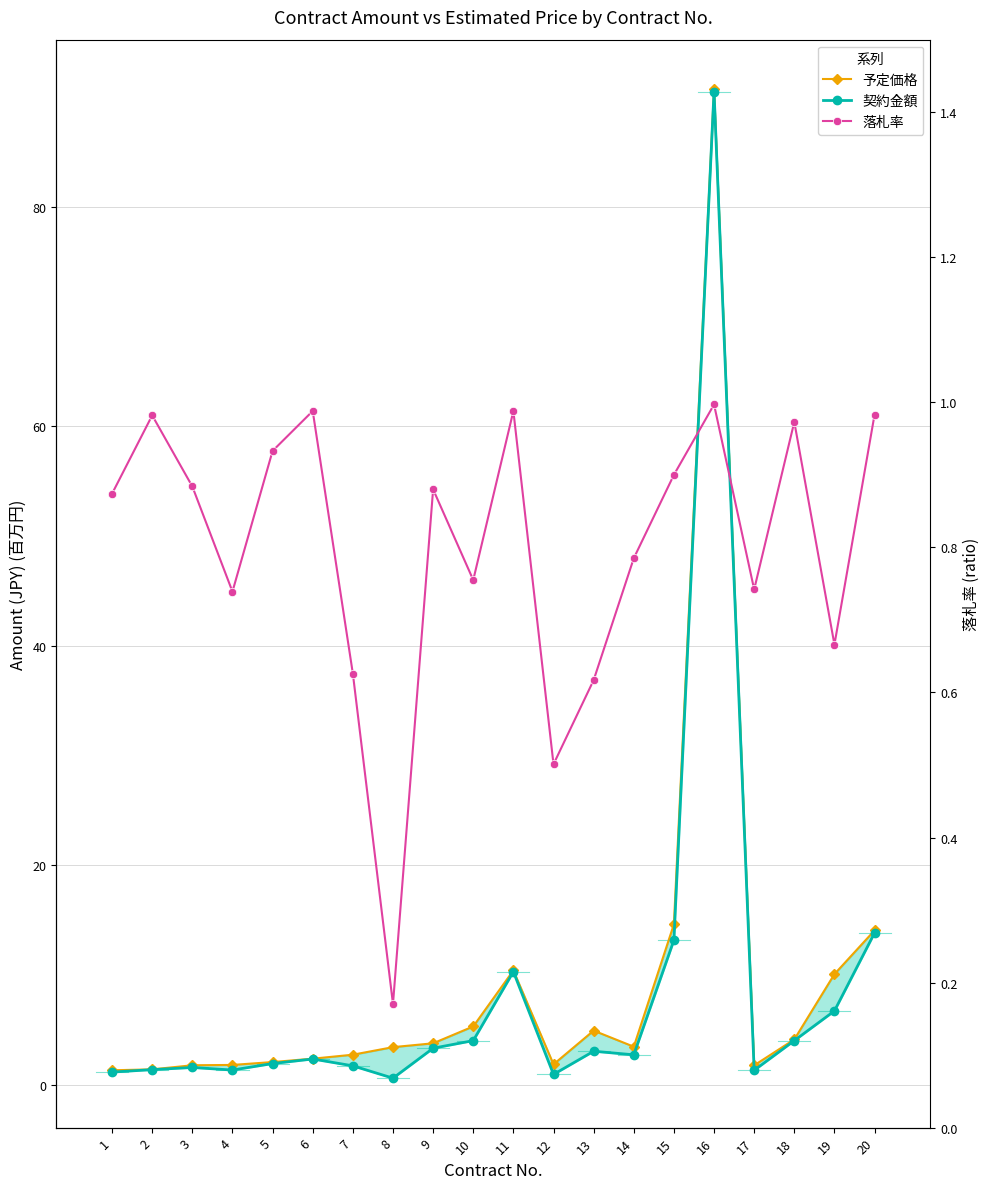

What are all the series names shown in the legend?

予定価格, 契約金額, 落札率